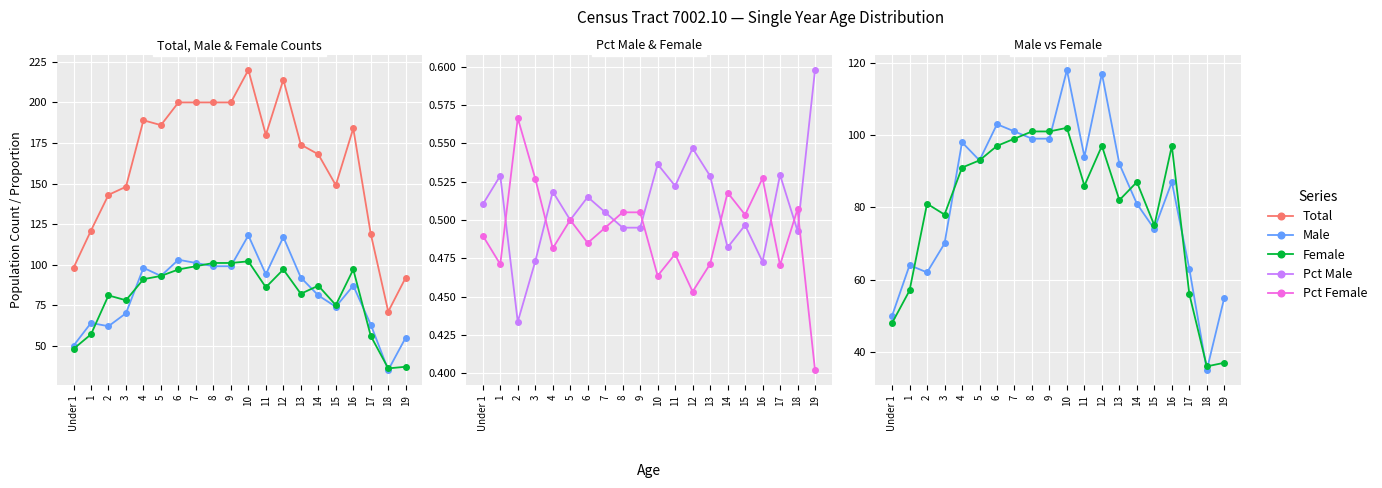

How many interior local peaks does the Female series have?

5